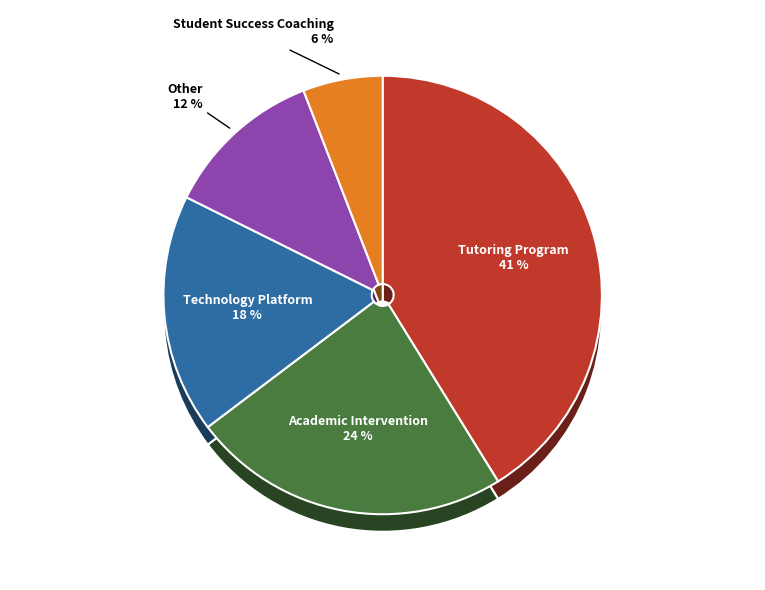

Combined, what portion of the pie is Other and Academic Intervention?

35.3%